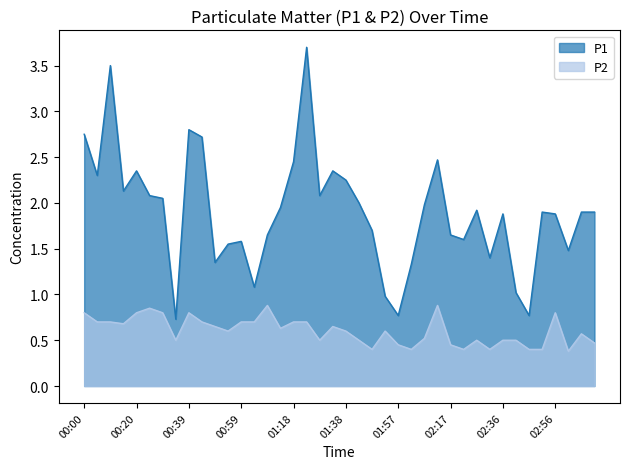

True or false: P1 and P2 cross at least once.

False